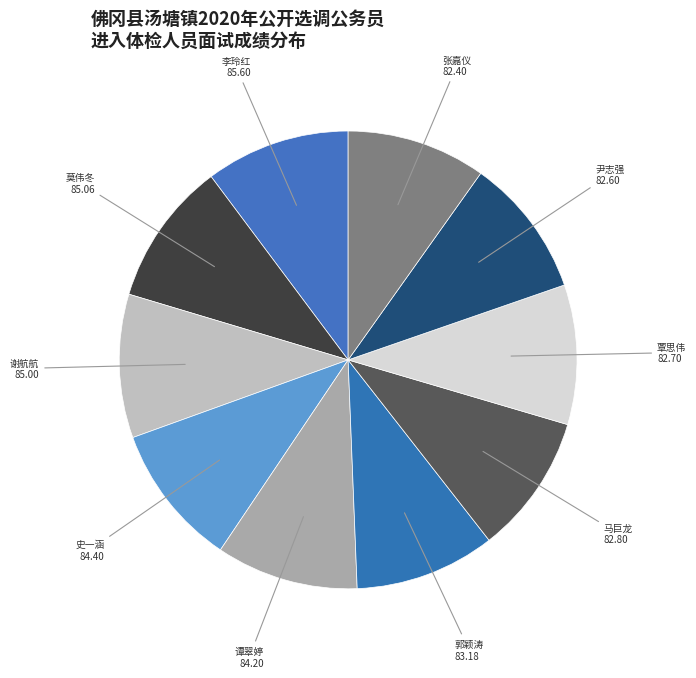

Is 郭颖涛 the majority of the pie?

No